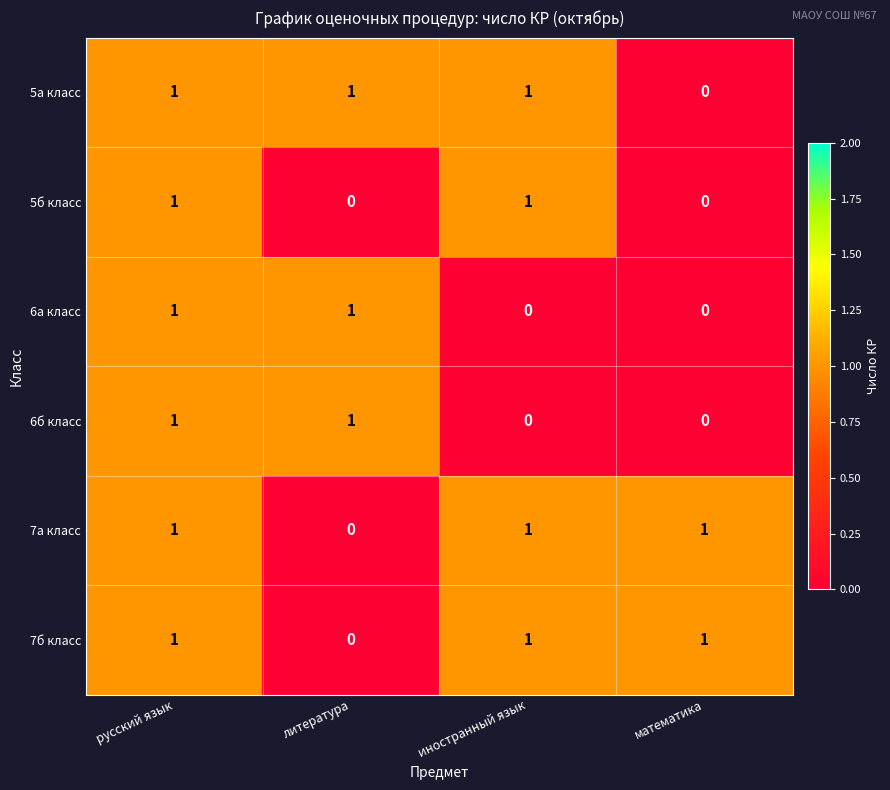

What is the sum of all 7б класс values?

3